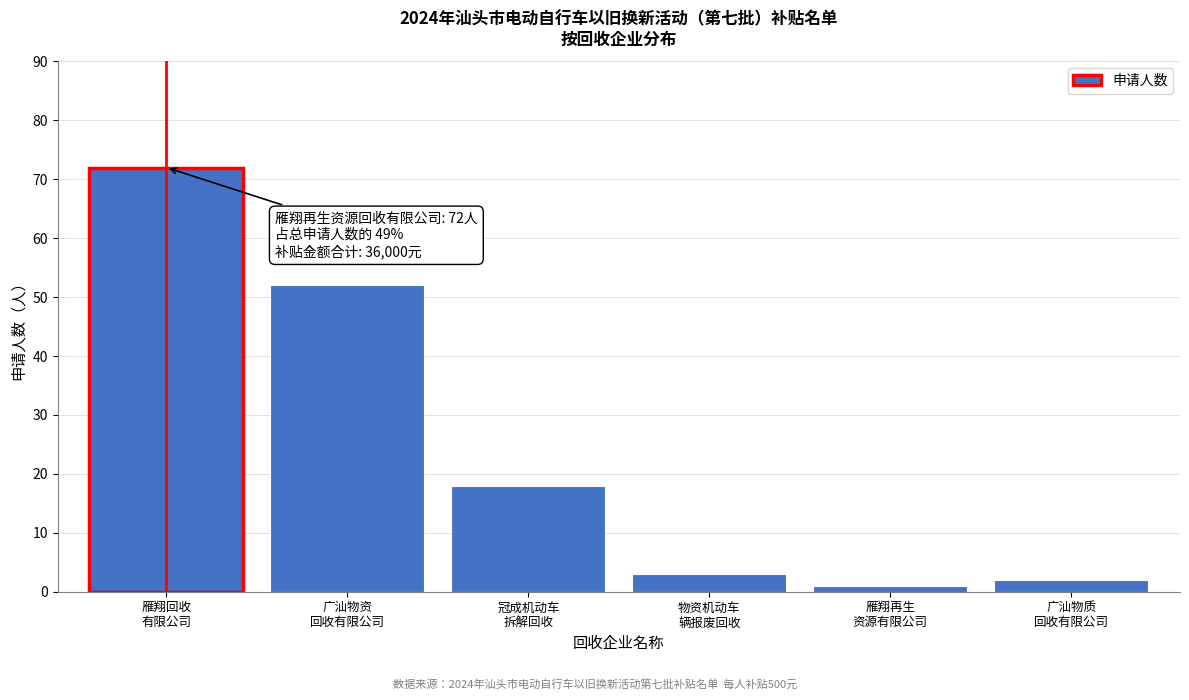

Reading left to right, what are all the values shown in this chart?

72	52	18	3	1	2